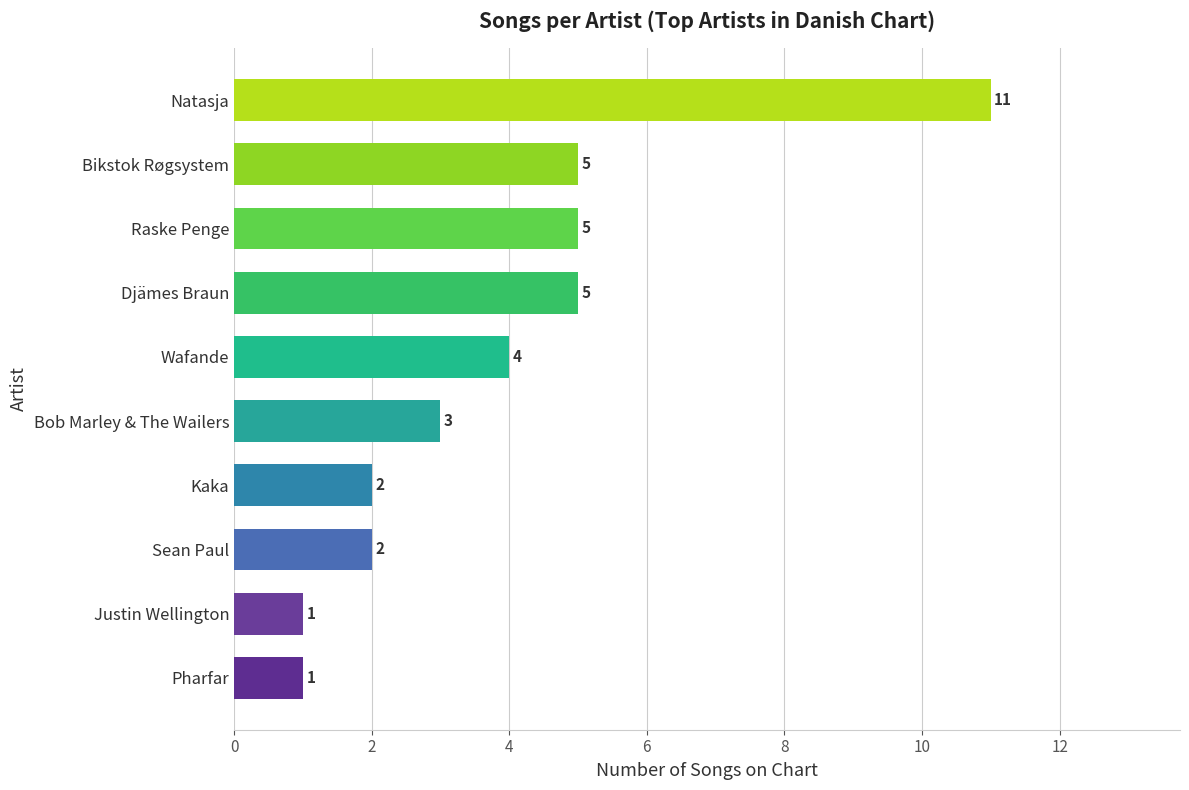

How many values are between 2 and 5?

7